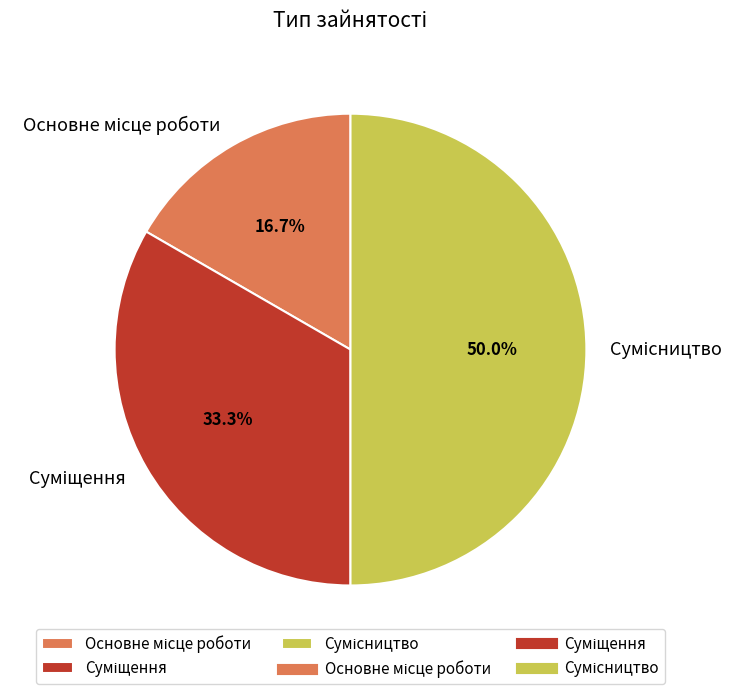

True or false: Суміщення accounts for 48% of the total.

False